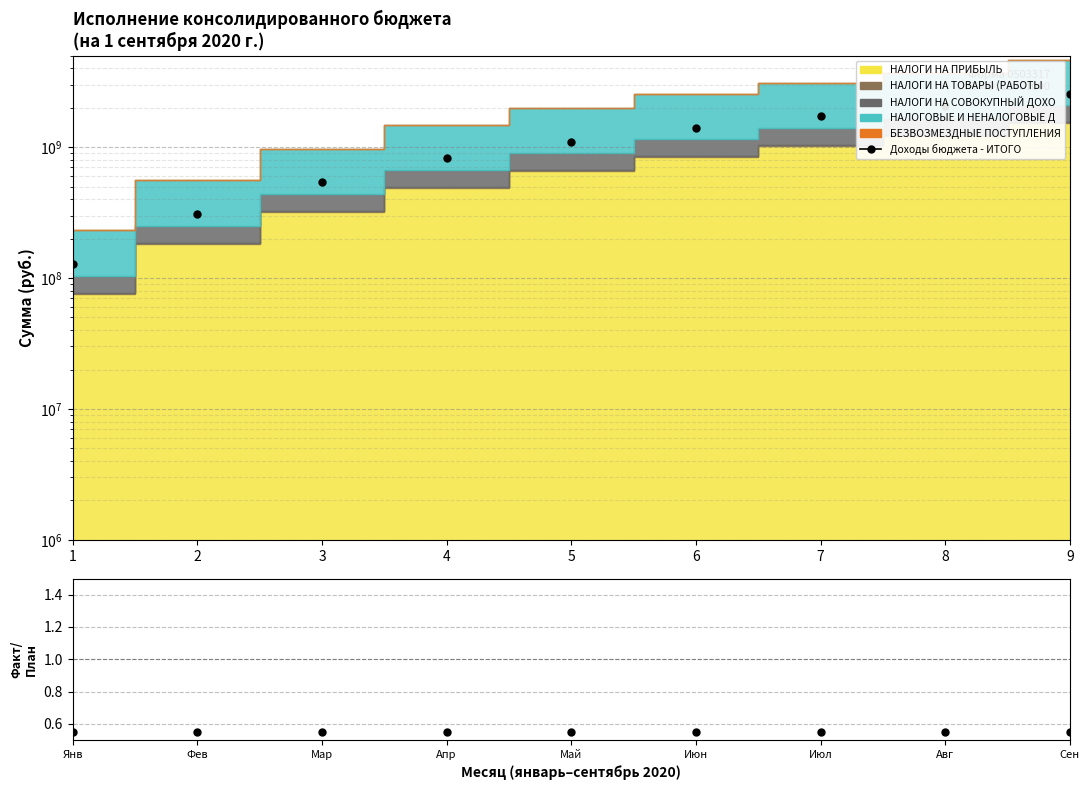

What is the sum of all values?

10625616457.3